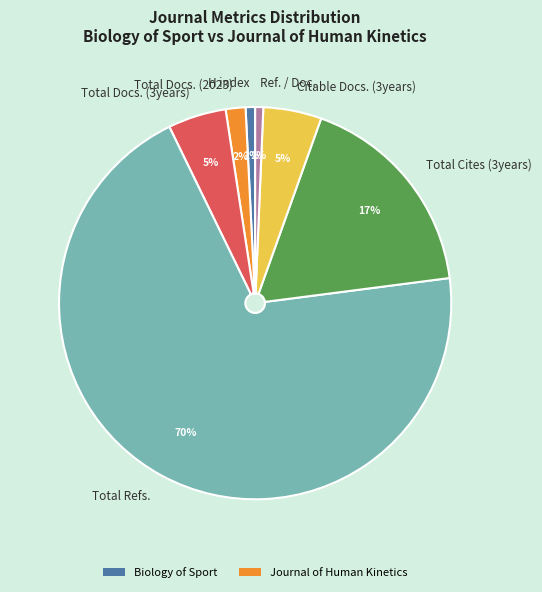

How many segments does this pie chart have?

7